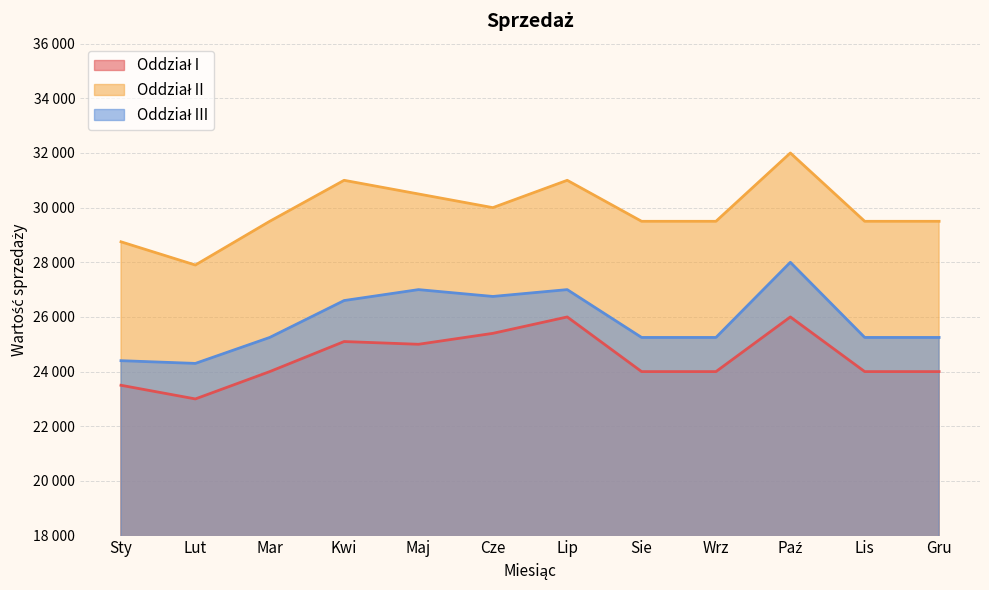

How many lines are shown in the chart?

3